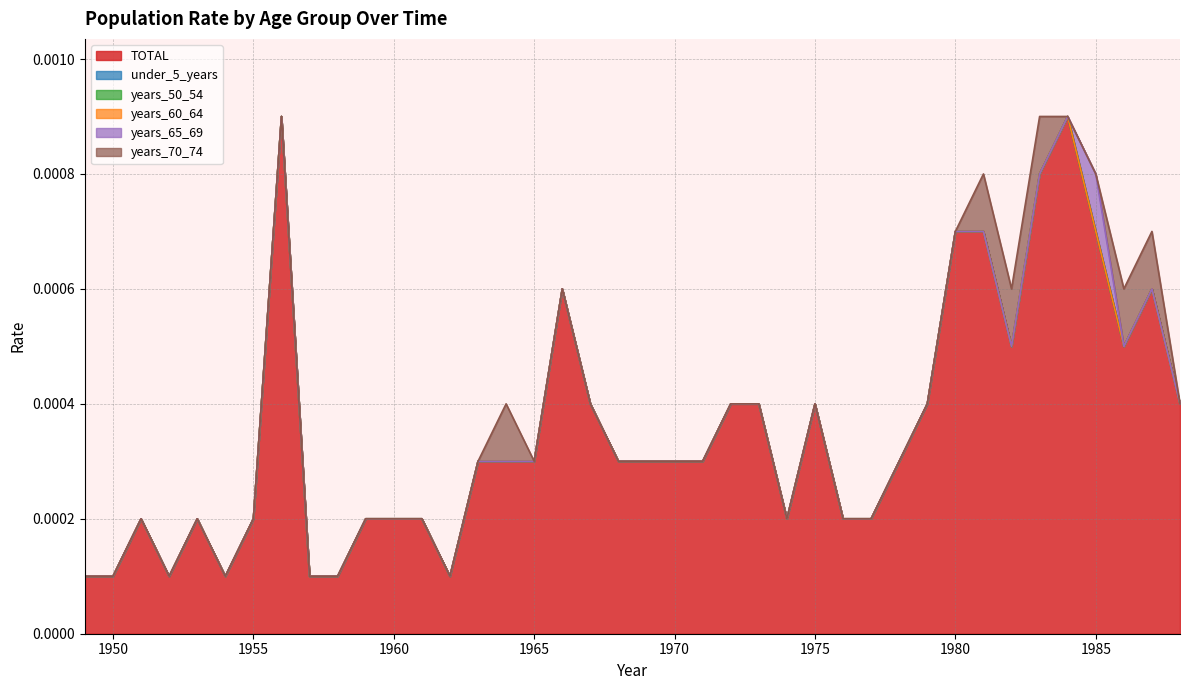

Which series has the largest total across all categories?

TOTAL